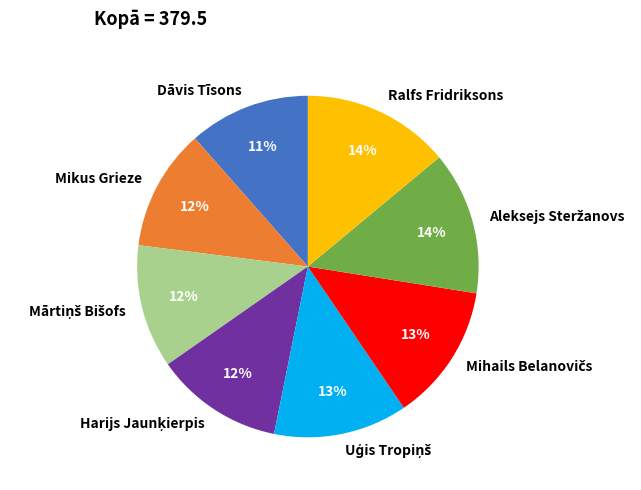

How many segments does this pie chart have?

8